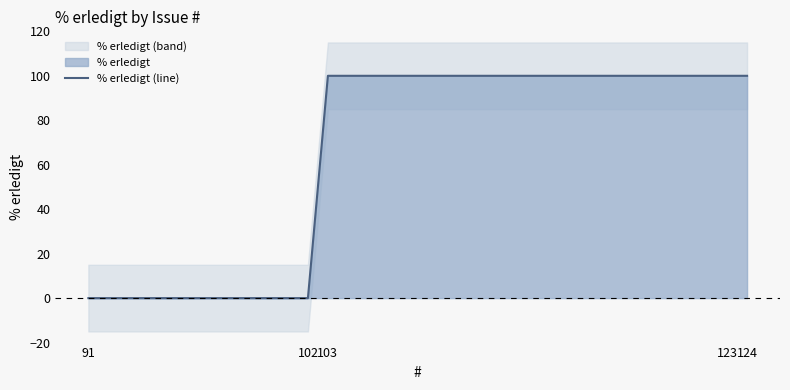

The chart shows a value of 41 at 124. True or false?

False